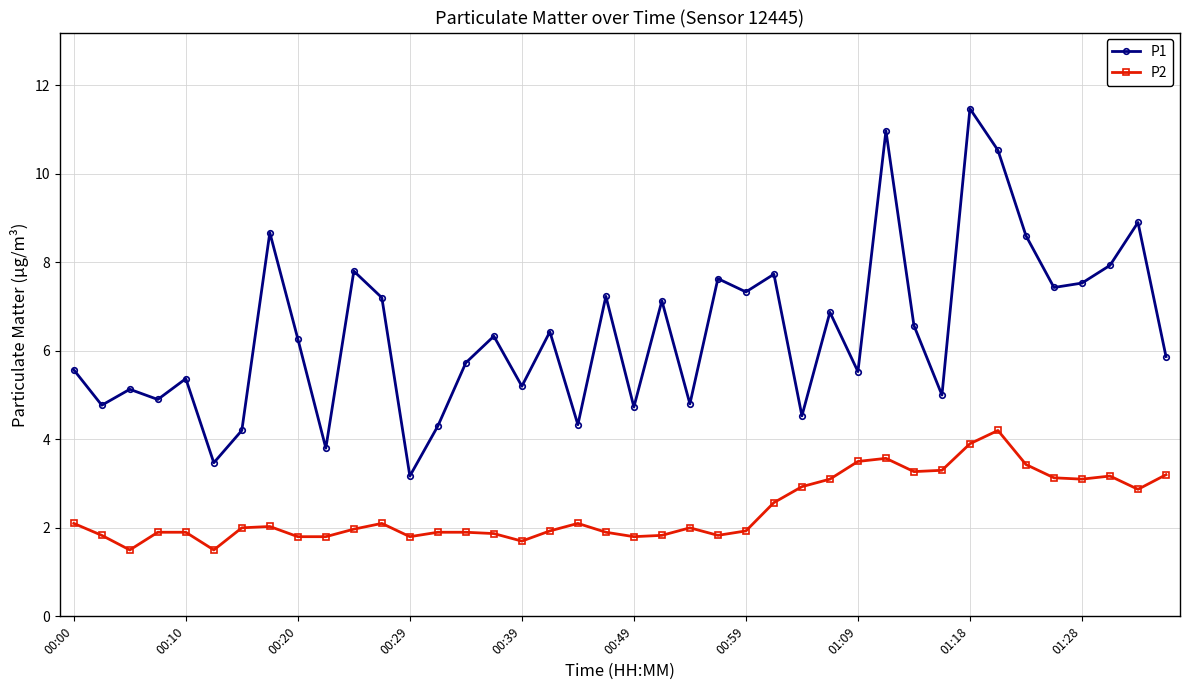

True or false: P1 and P2 cross at least once.

False